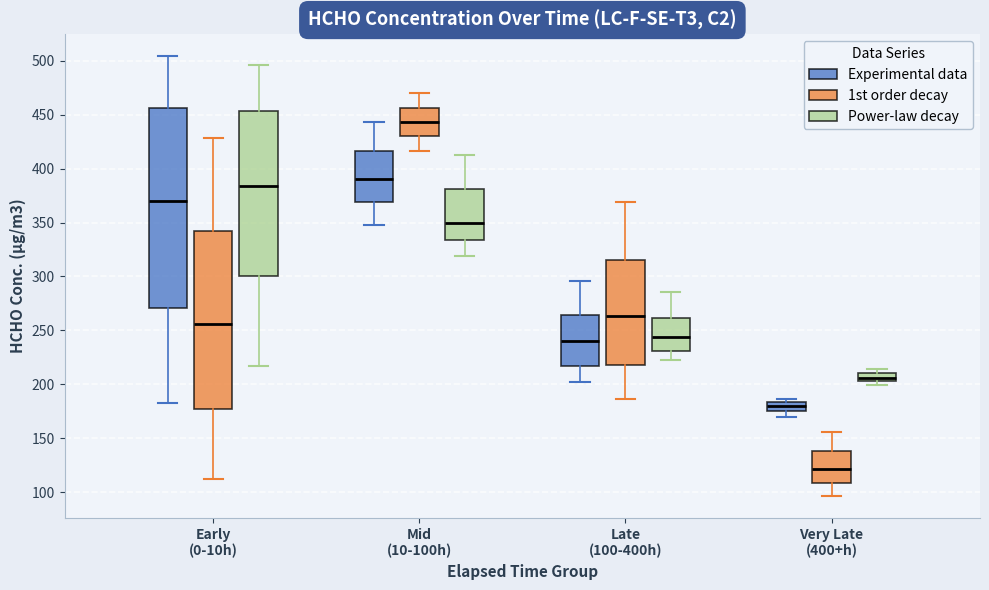

Comparing the boxes themselves (not the whiskers), which one is the tallest?

Early (0-10h) (Experimental data)